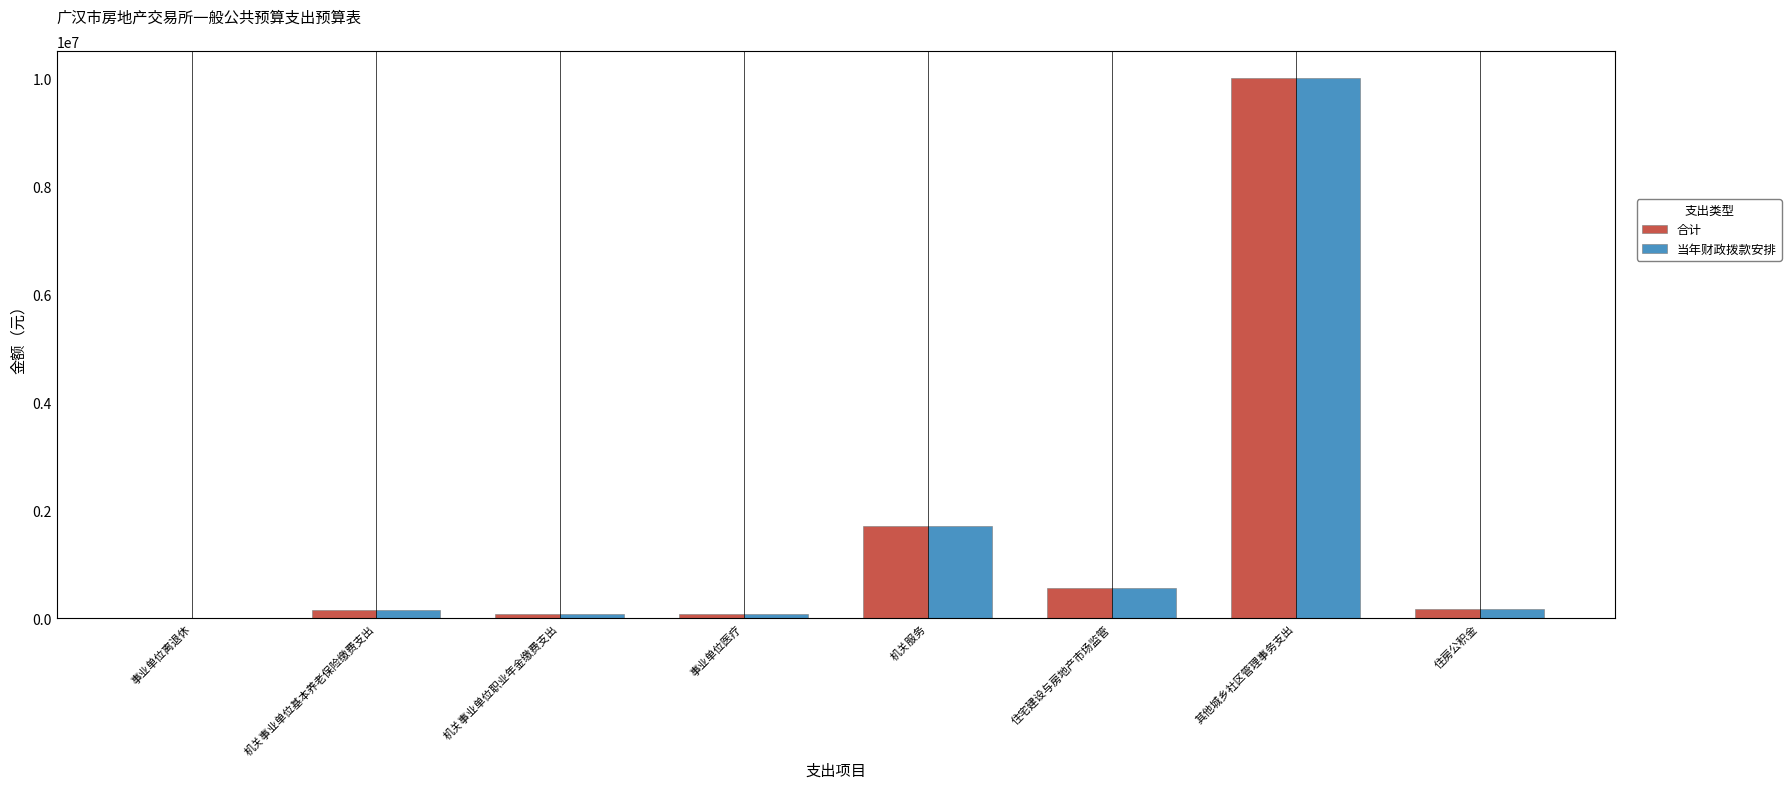

At which category is the sum across all series the highest?

其他城乡社区管理事务支出